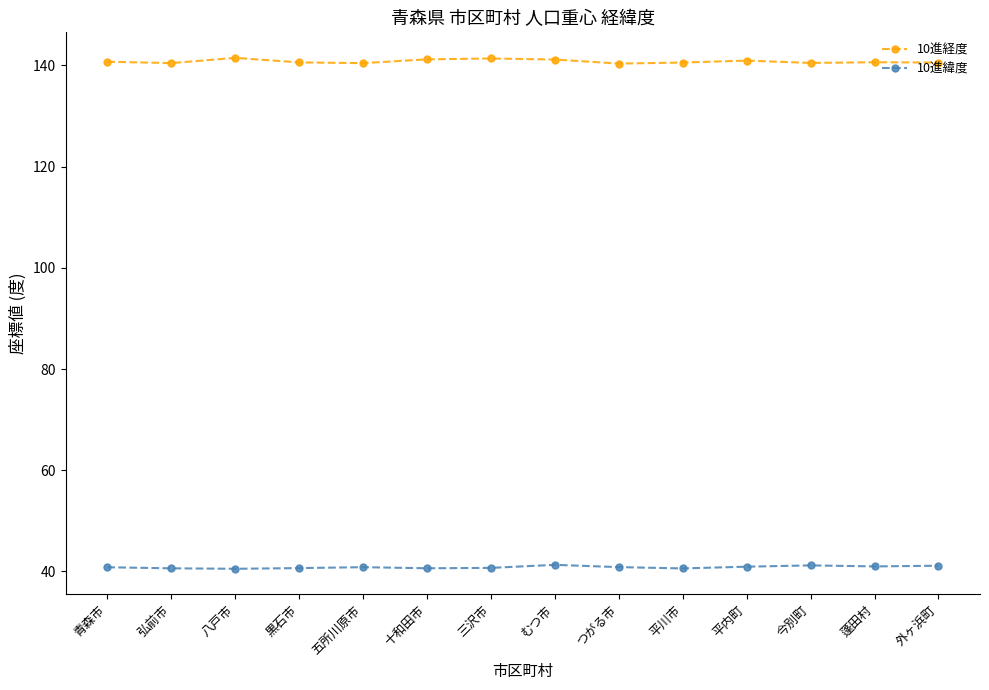

True or false: 10進経度 has a value of 210.8 at 青森市.

False